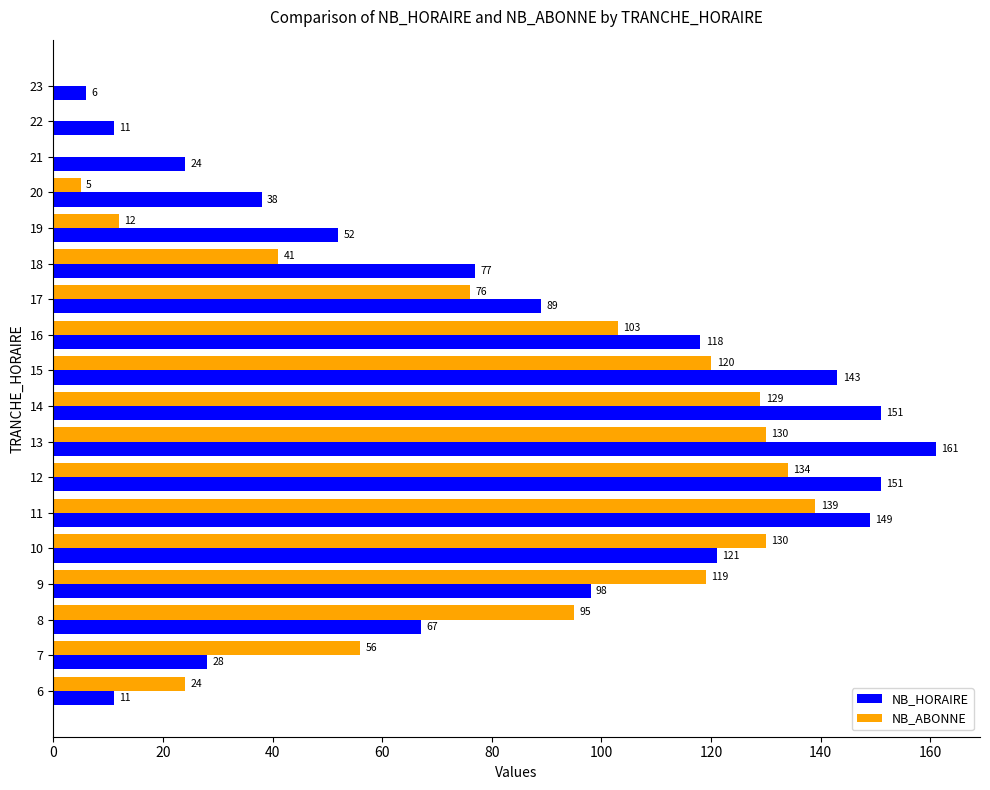

Which series changed the most between 14 and 20?

NB_ABONNE